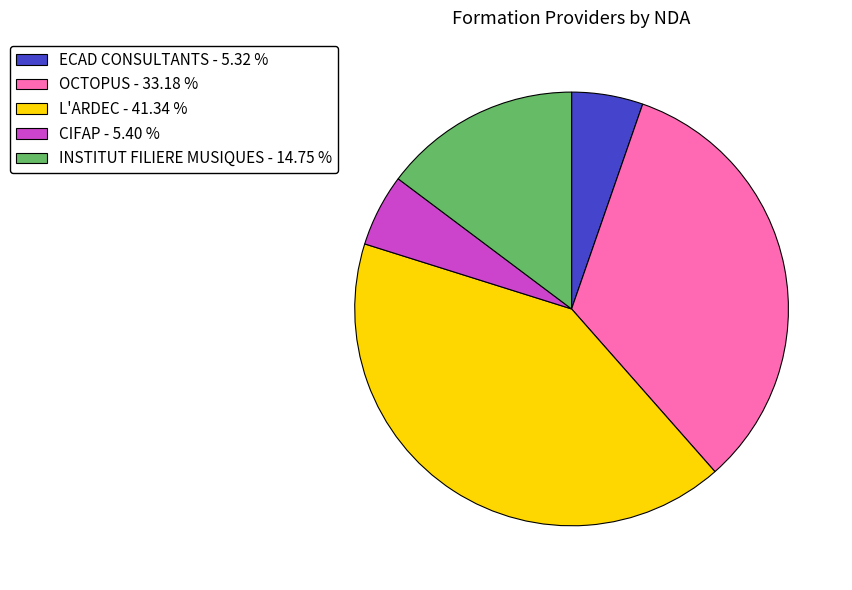

Which has a higher value, OCTOPUS - 33.18 % or ECAD CONSULTANTS - 5.32 %?

OCTOPUS - 33.18 %